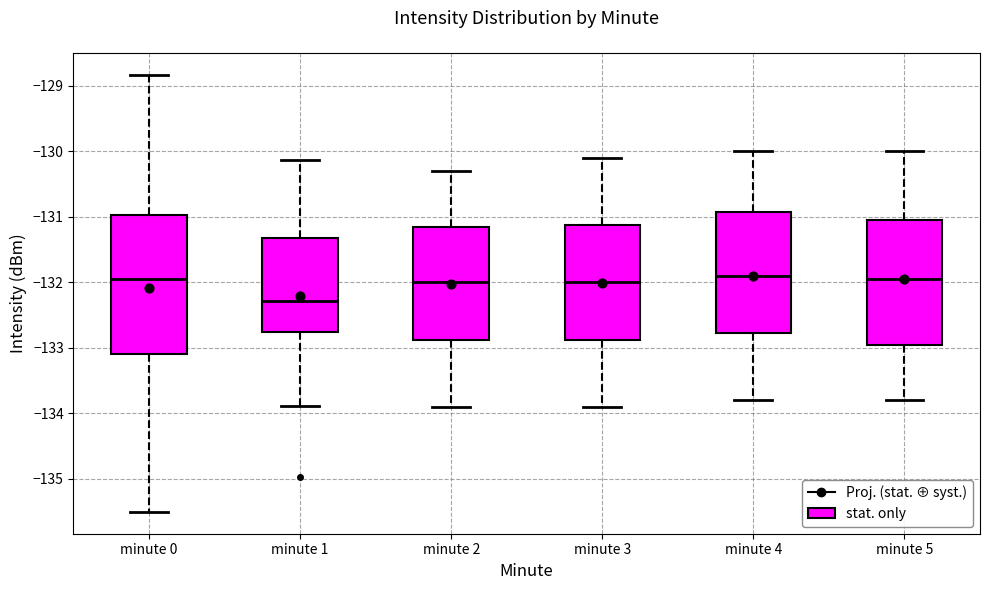

Which box's median line is the lowest?

minute 1